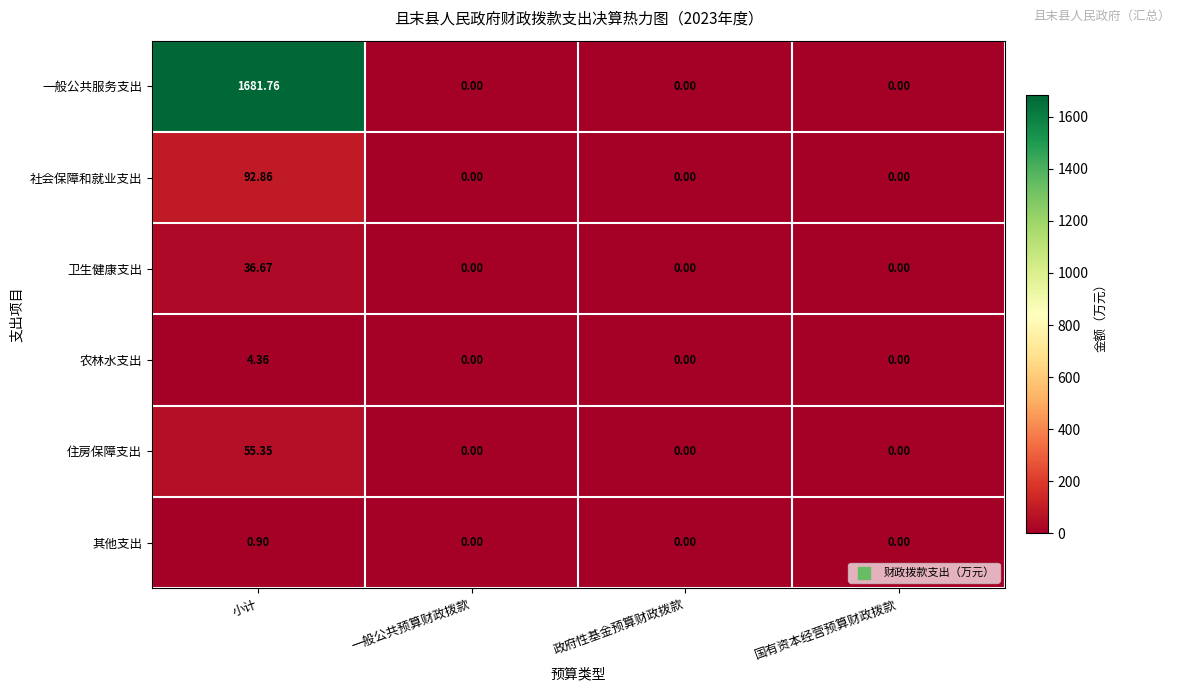

Which series has the largest range (max minus min)?

一般公共服务支出